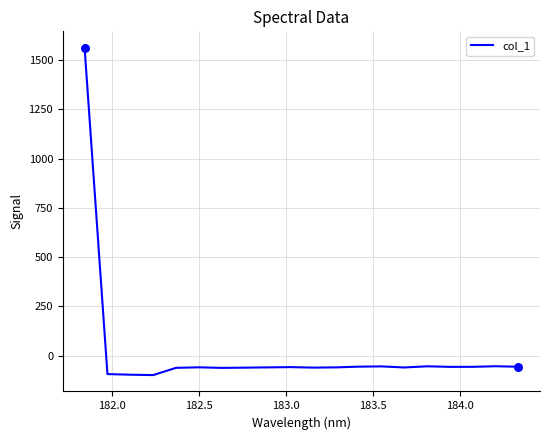

What is the maximum value shown in the chart?

1561.5